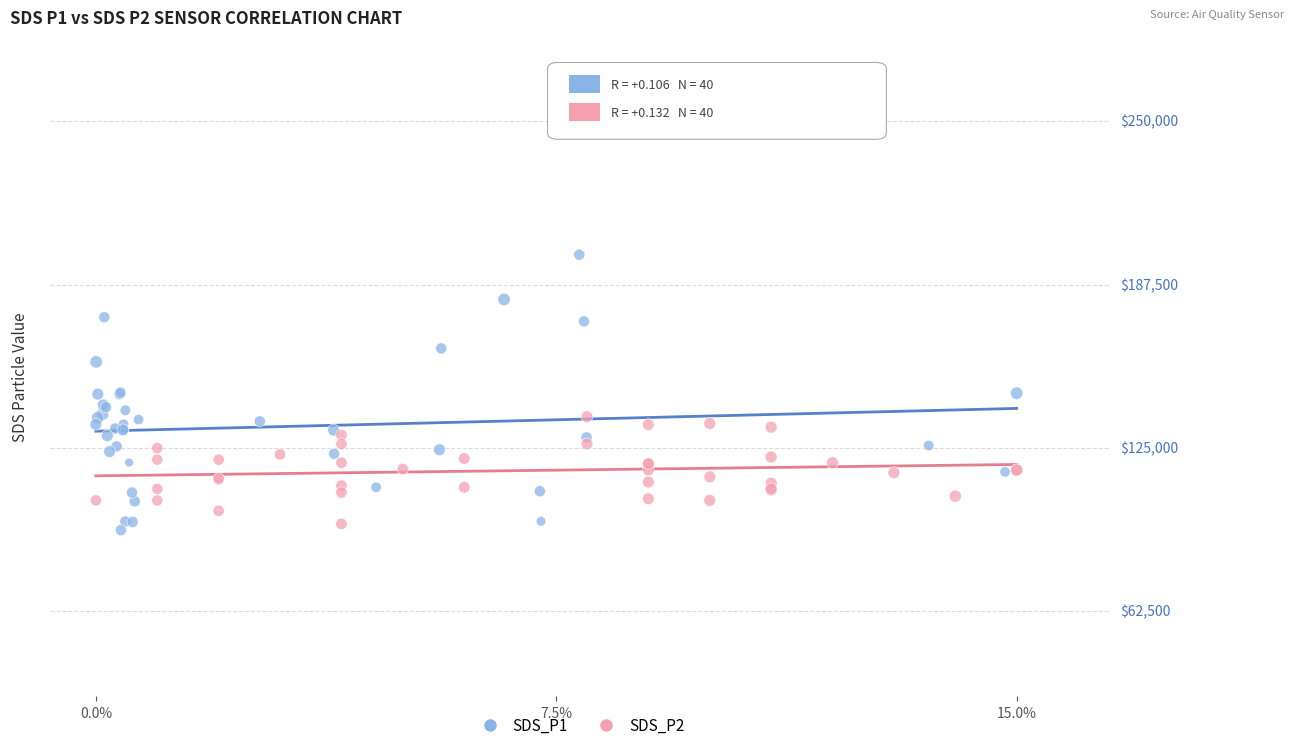

Which series reaches the maximum Y coordinate?

SDS_P1